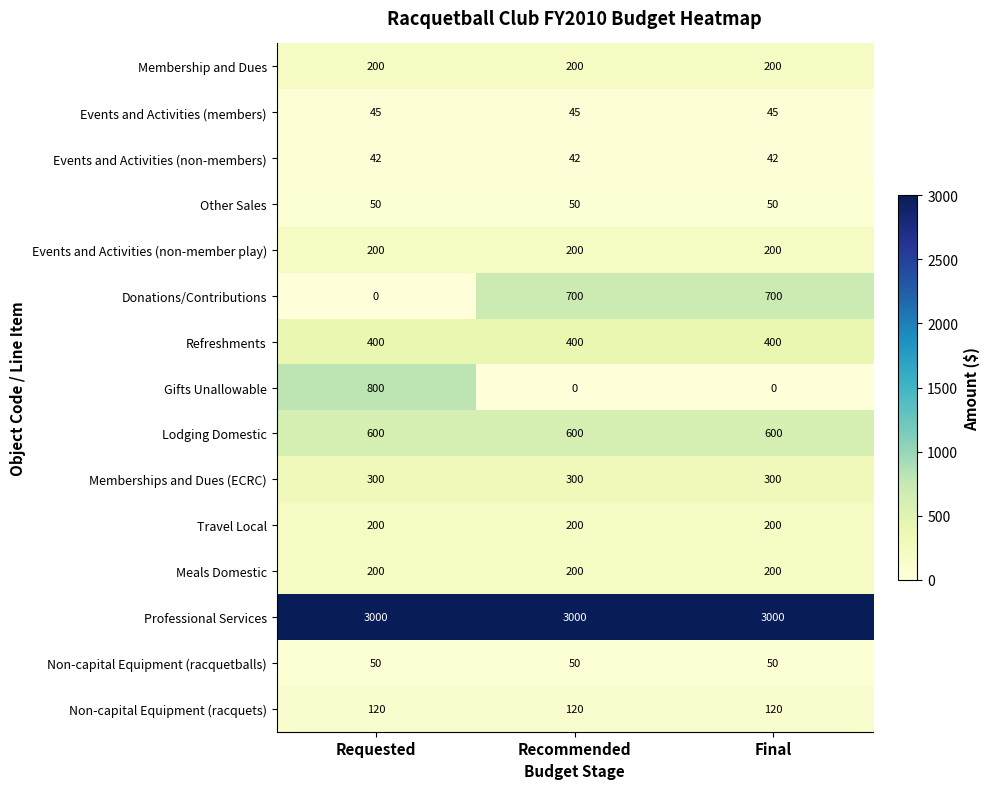

At which category is the sum across all series the highest?

Requested